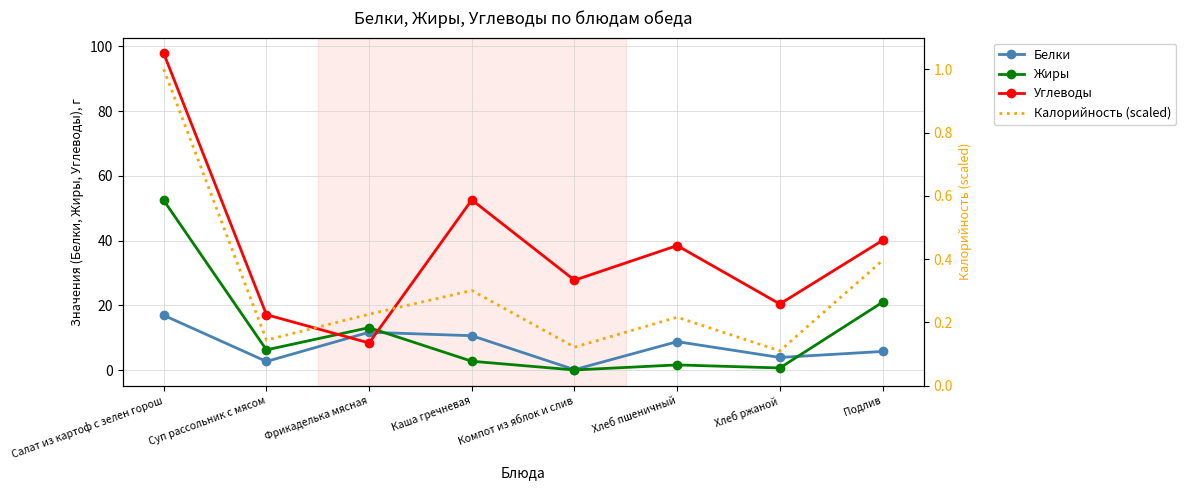

What is the difference between the Калорийность (scaled) values at Хлеб пшеничный and Подлив?

0.2